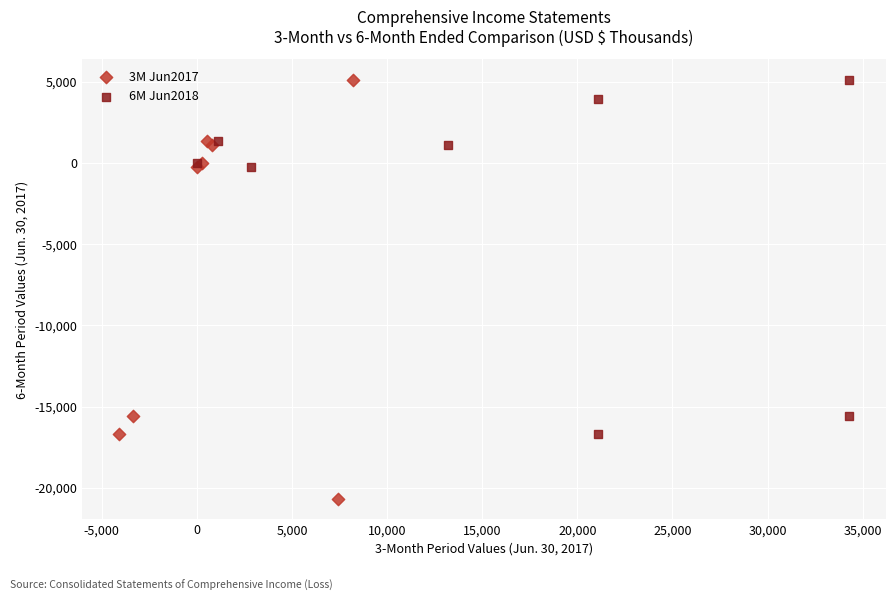

Which series contains the lowest Y value?

3M Jun2017